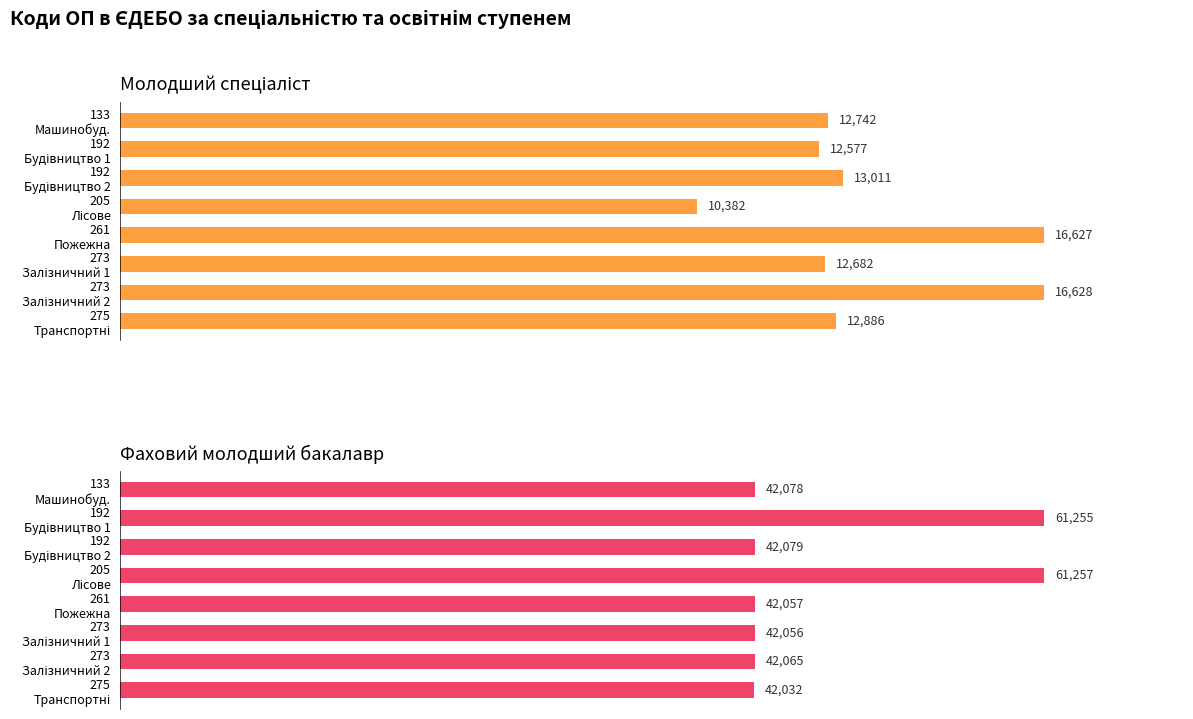

The Молодший спеціаліст series shows 10382 at 205 Лісове. True or false?

True